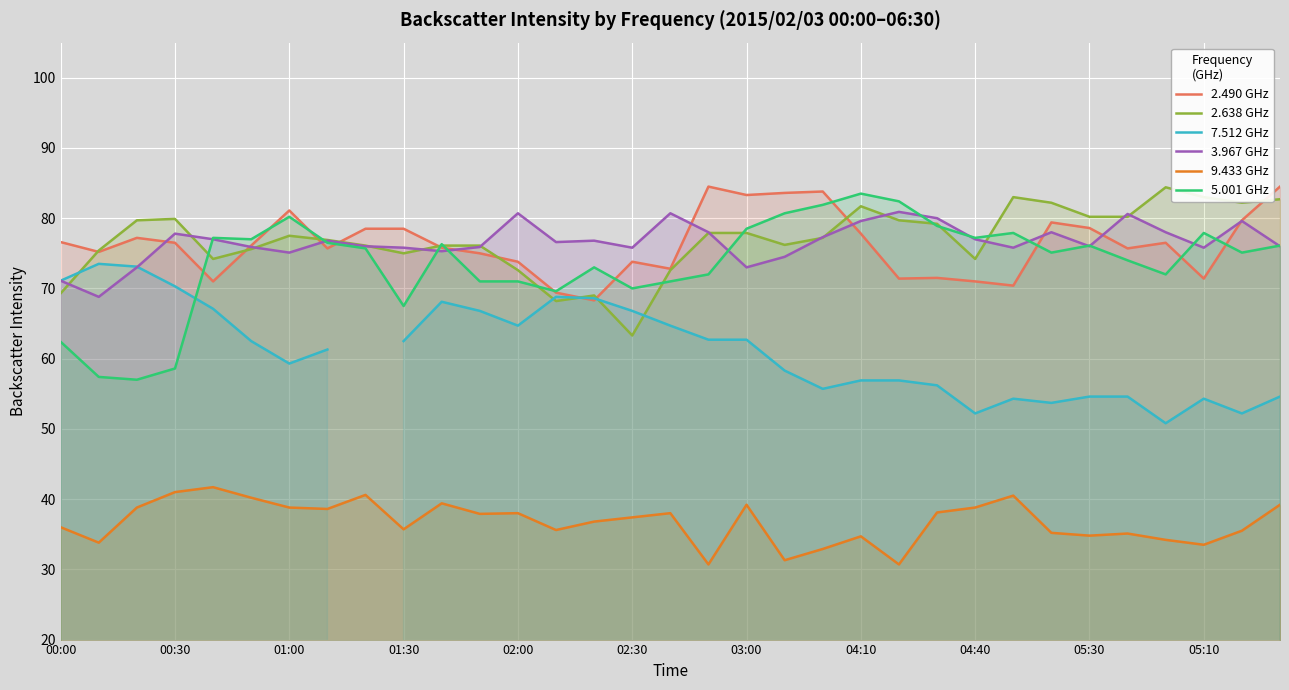

Is it true that 9.433 GHz equals 47.9 at 20?

False